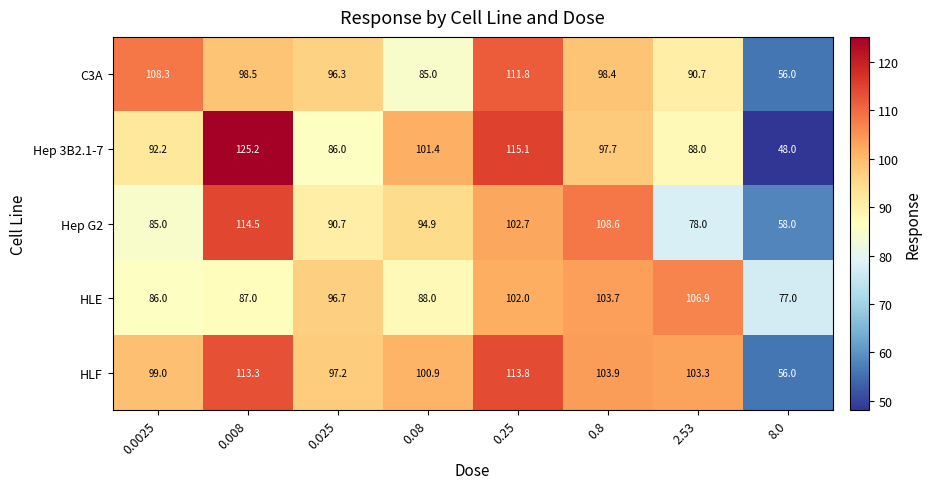

Rank the series by their maximum value, from lowest to highest.

HLE, C3A, HLF, Hep G2, Hep 3B2.1-7